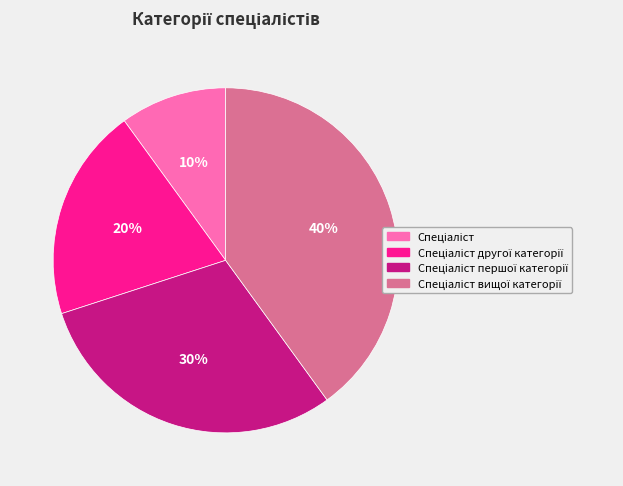

To the nearest percent, what is the average slice percentage?

25%